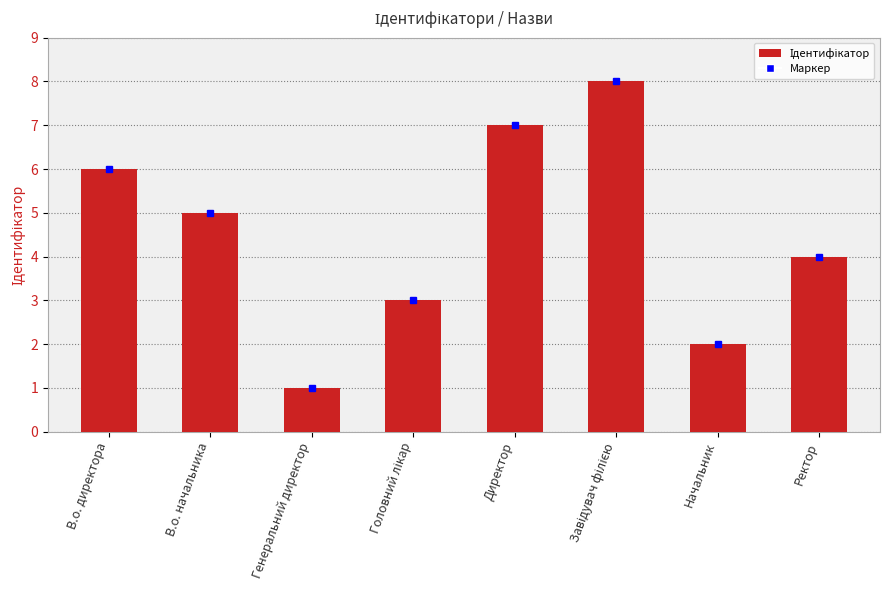

At which category does the chart reach its minimum across all series?

Генеральний директор